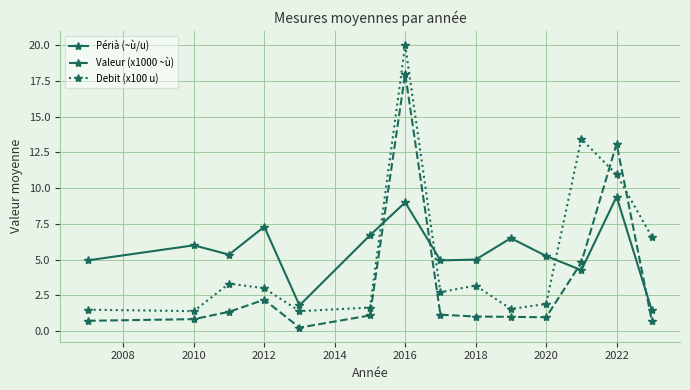

List the series in order of their peak value, lowest first.

Périà (~ù/u), Valeur (x1000 ~ù), Debit (x100 u)